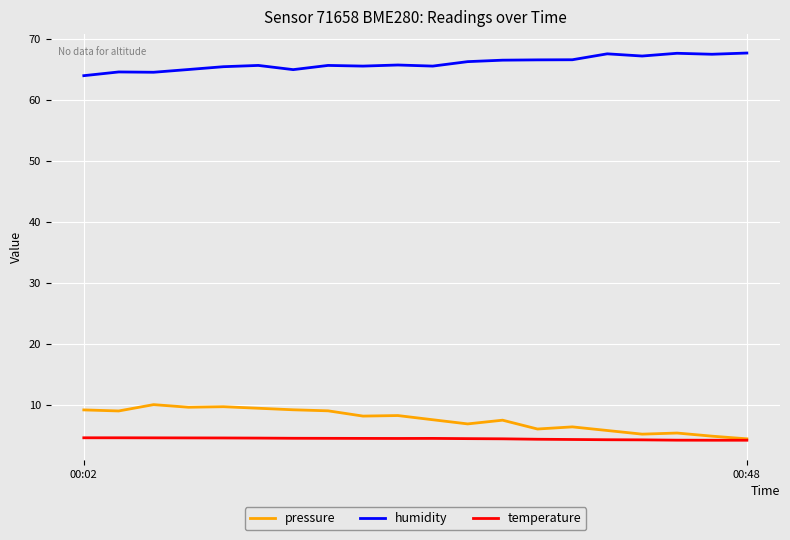

Which series has the largest total across all categories?

humidity